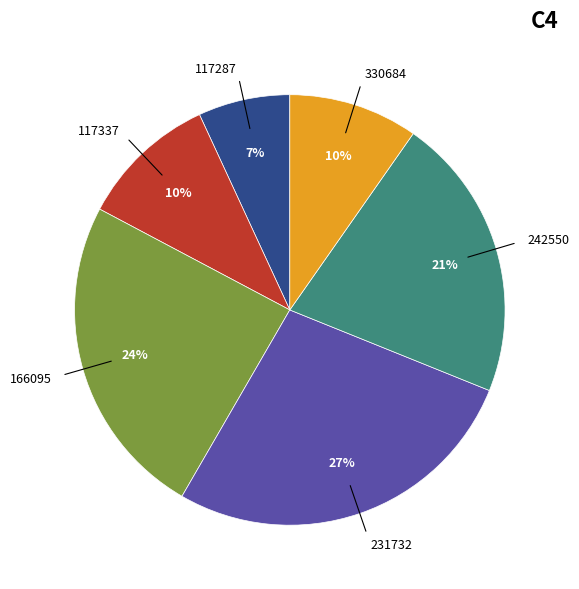

Do 117287 and 231732 together represent more than half of the pie?

No